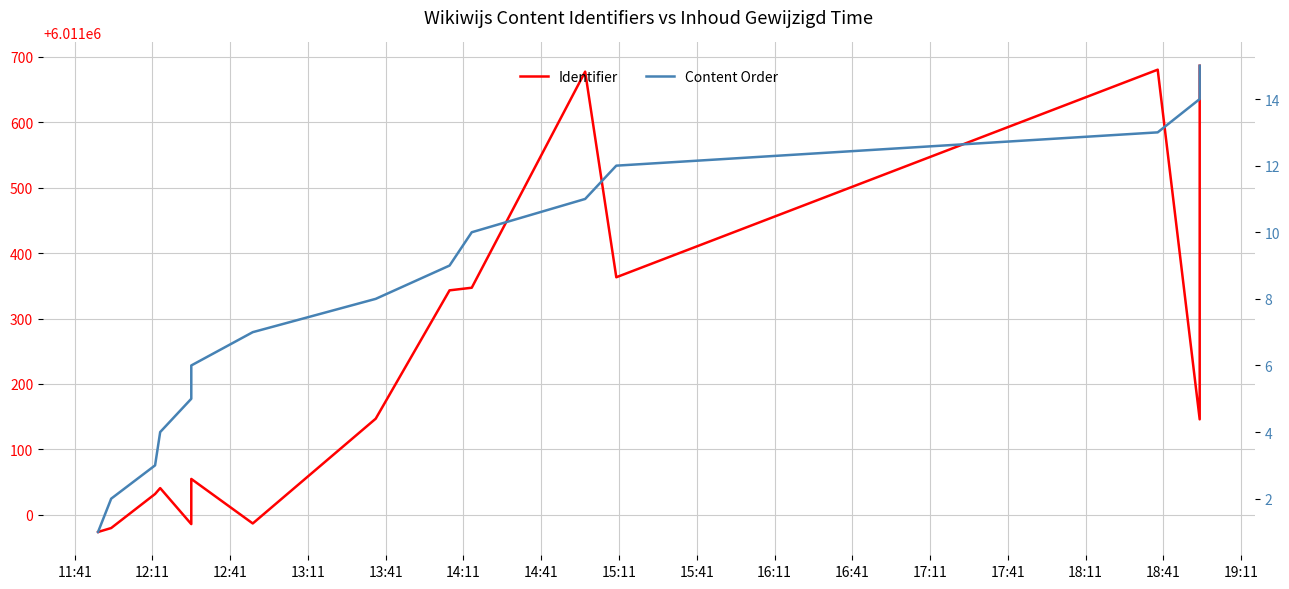

How many values in the Identifier series exceed 6011146?

7